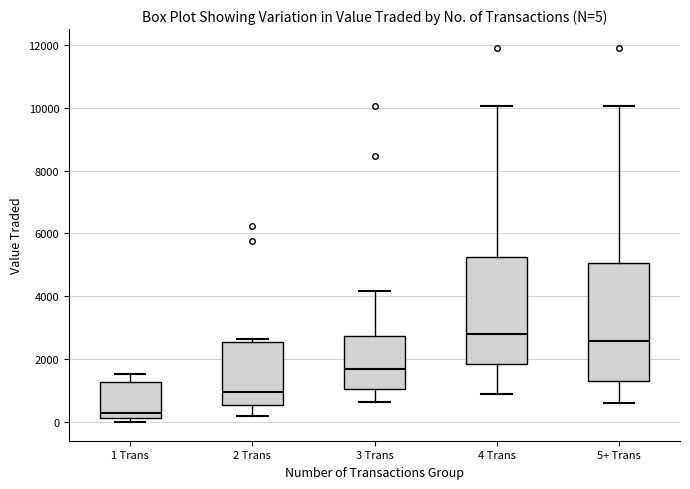

Which box is the tallest, from its lower edge to its upper edge?

5+ Trans